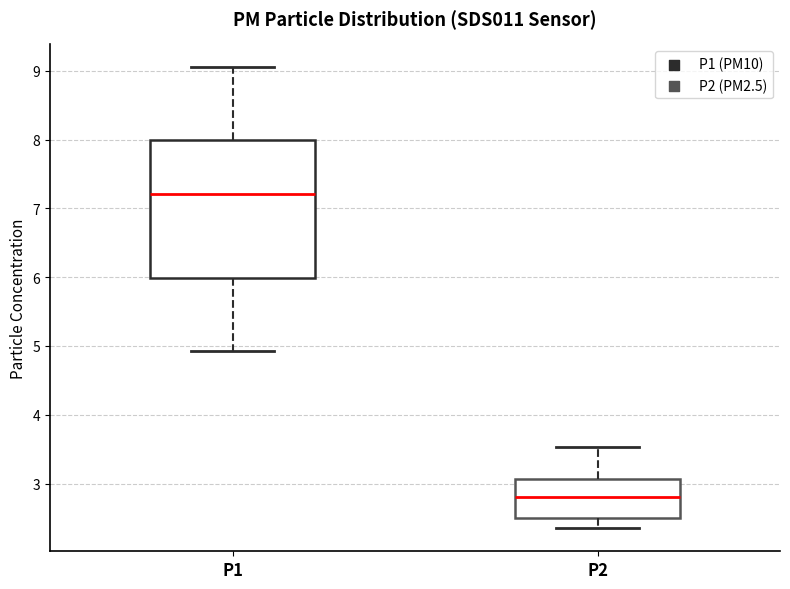

Which box has the lowest median line?

P2